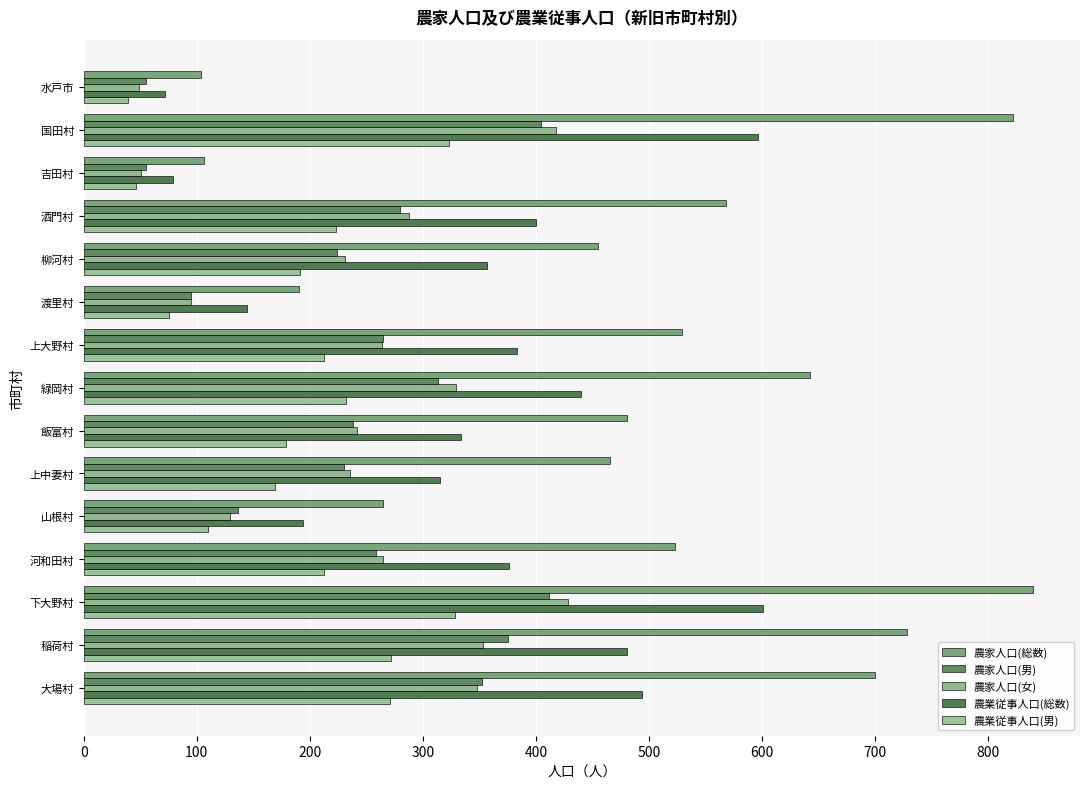

Which series has the widest spread of values?

農家人口(総数)